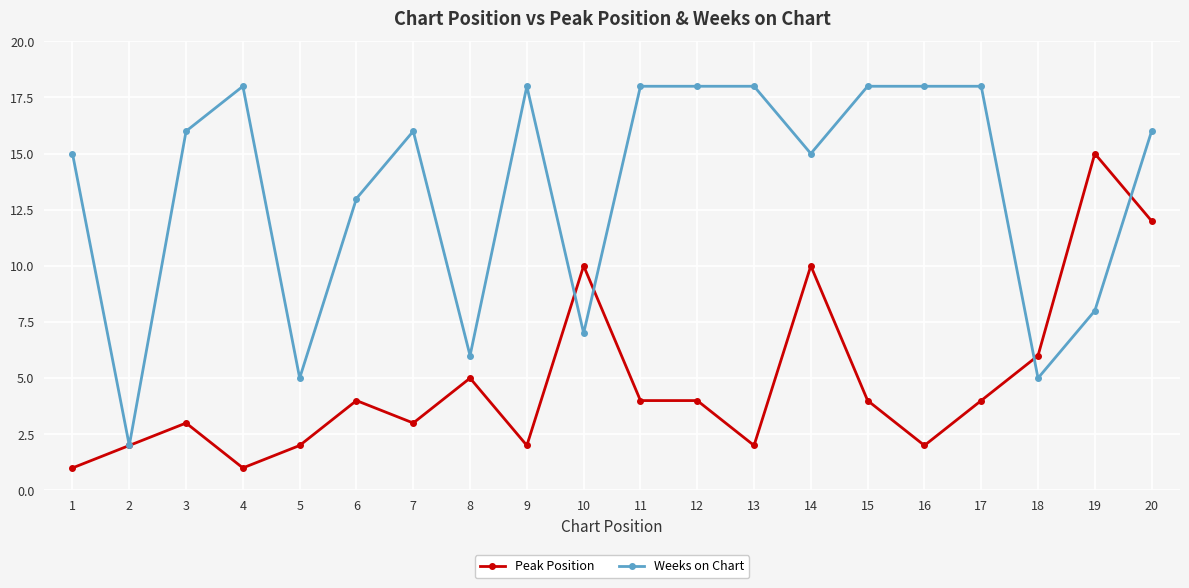

Count the number of categories in the chart.

20